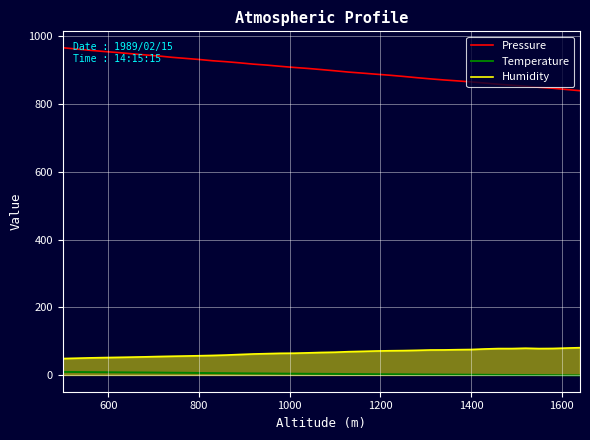

Which series has the largest range (max minus min)?

Pressure